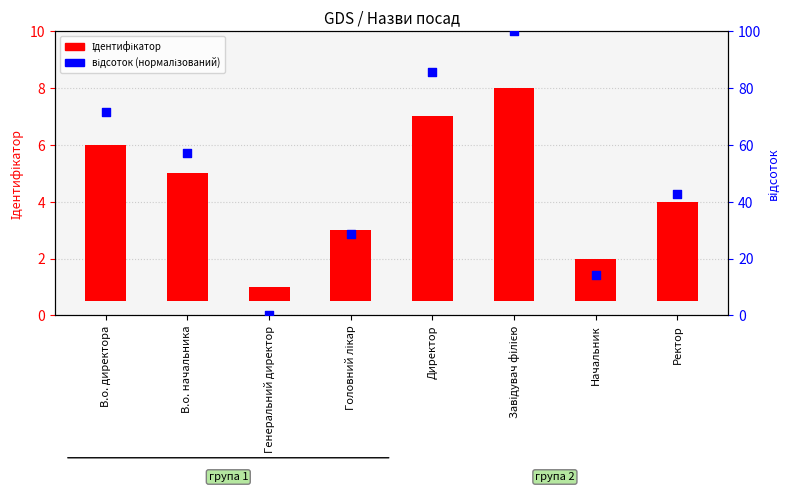

Is the value of Ідентифікатор at В.о. директора greater than the value of відсоток (нормалізований) at Головний лікар?

No